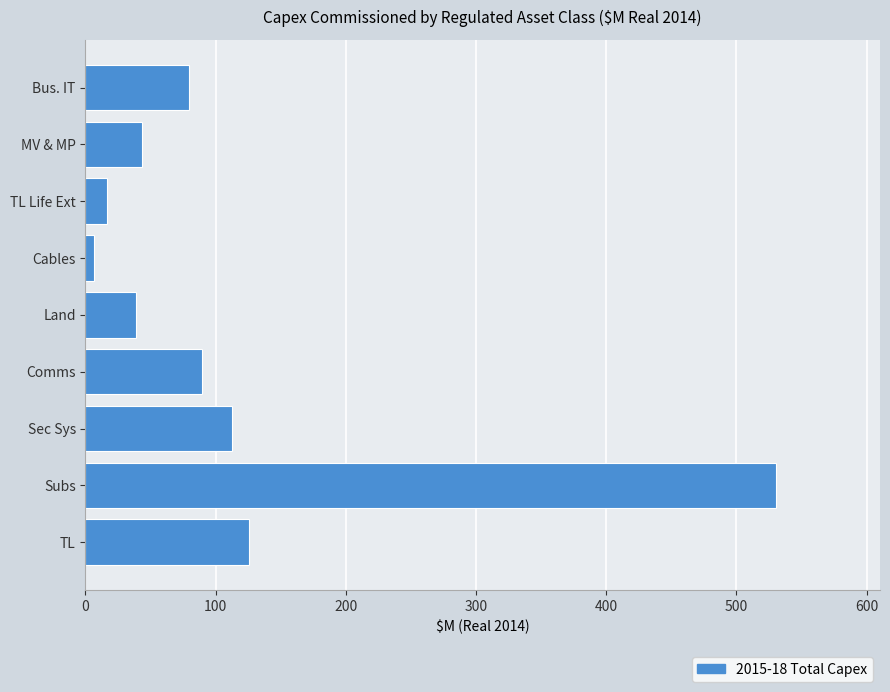

What is the minimum value shown in the chart?

6.9